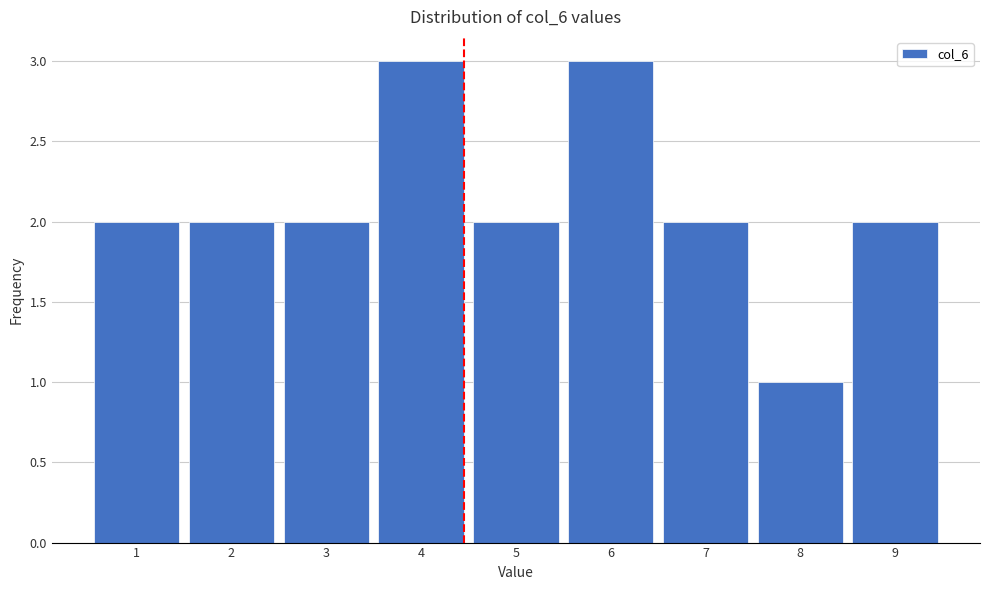

Reading left to right, extract all data points from this chart.

2	2	2	3	2	3	2	1	2